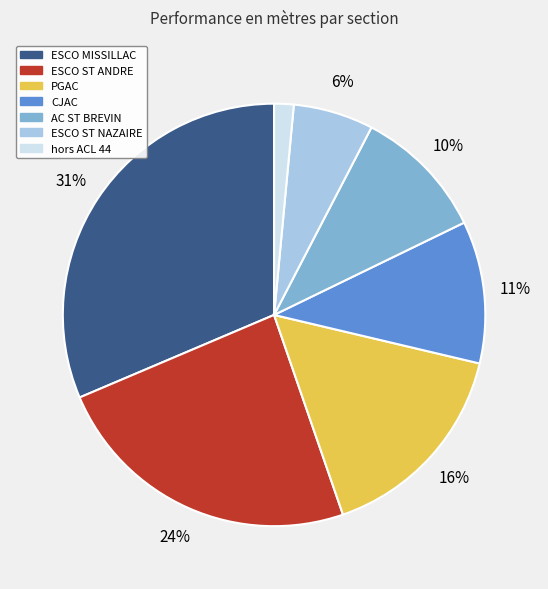

To the nearest percent, what is the difference between the AC ST BREVIN and ESCO ST NAZAIRE slice percentages?

4%